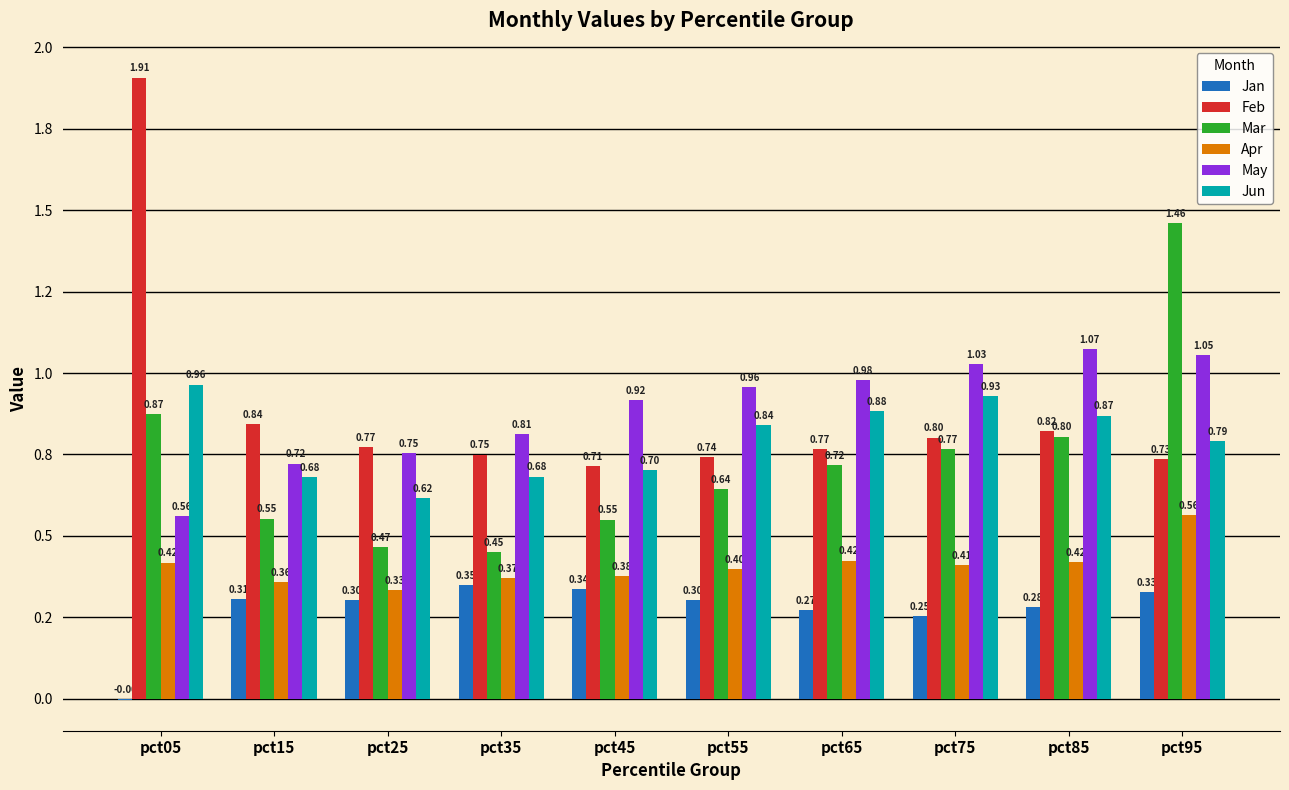

What are all the series names shown in the legend?

Jan, Feb, Mar, Apr, May, Jun